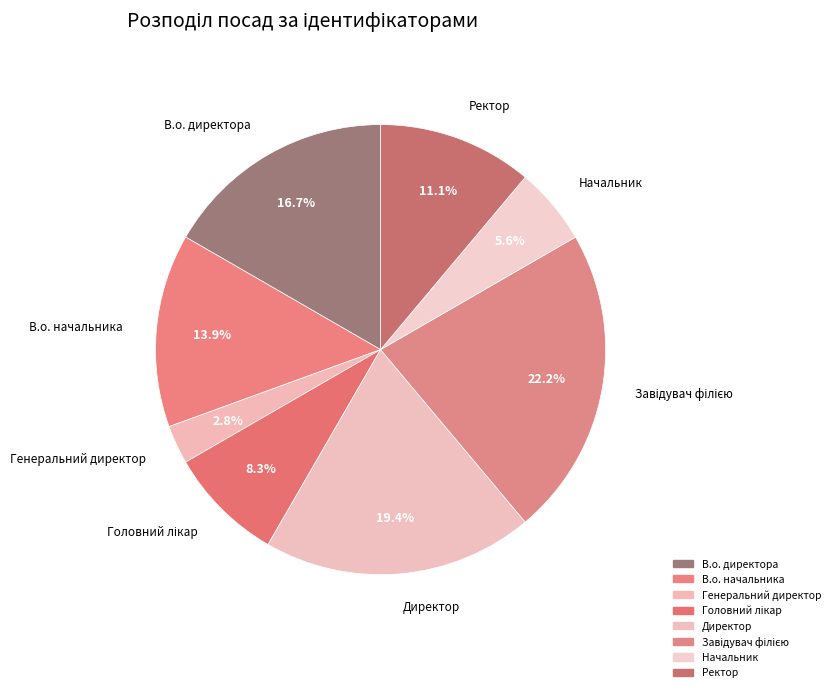

Is the sum of Начальник and Директор greater than half?

No